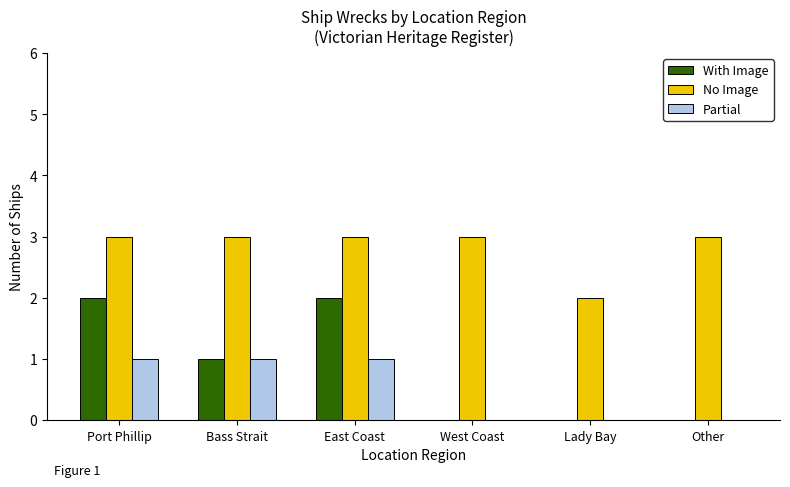

Is it true that Partial equals 1 at East Coast?

True